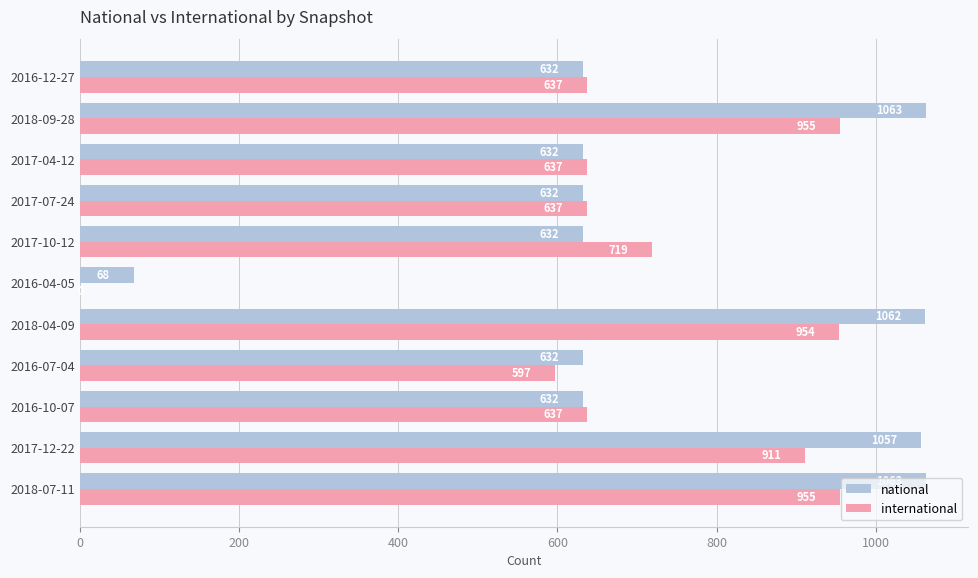

How many distinct data groups are displayed?

2